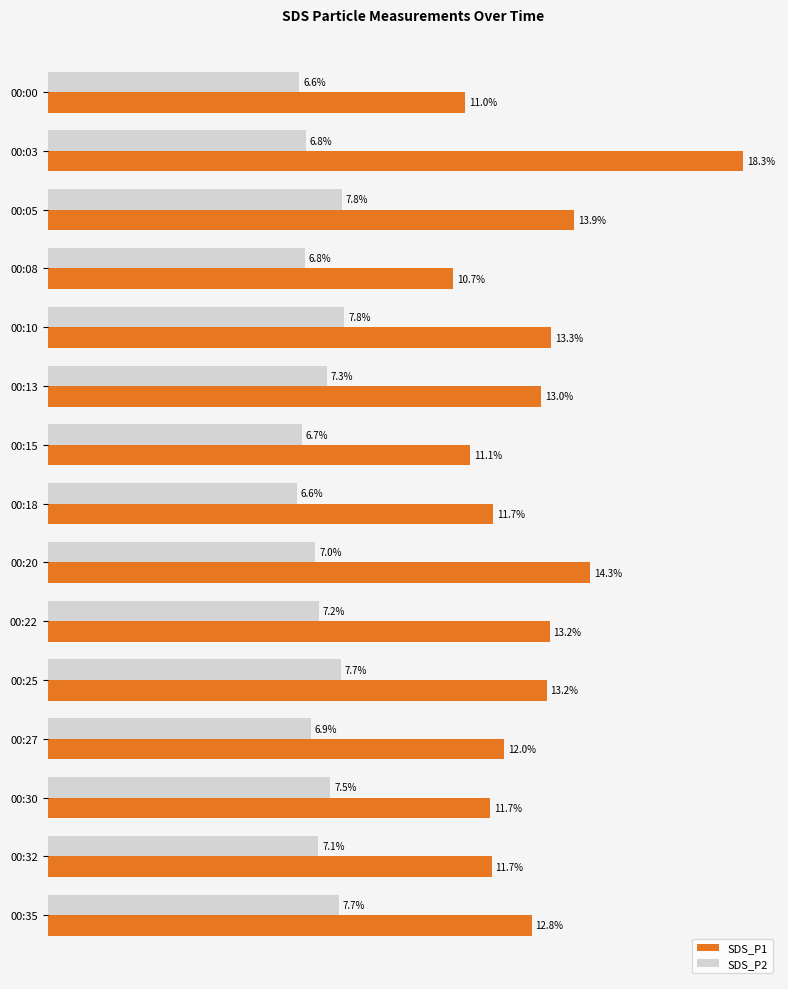

At which label is SDS_P1 closest to 14?

00:05